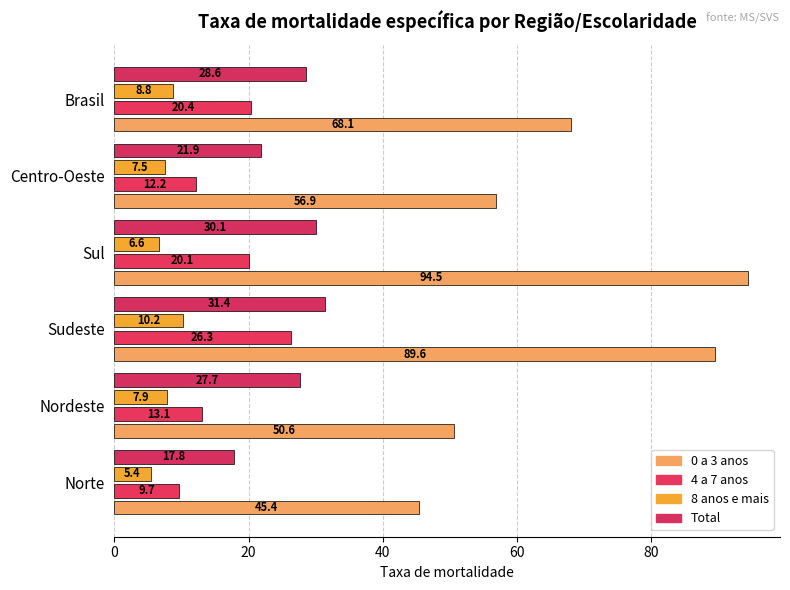

Which series has the largest range (max minus min)?

0 a 3 anos